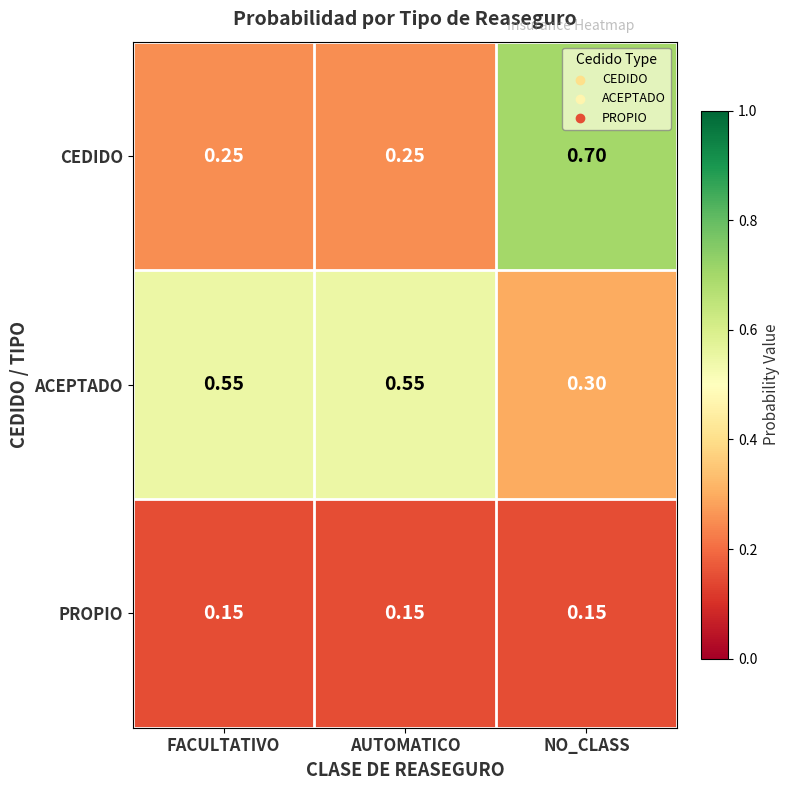

Between AUTOMATICO and NO_CLASS, which series saw the biggest shift?

CEDIDO